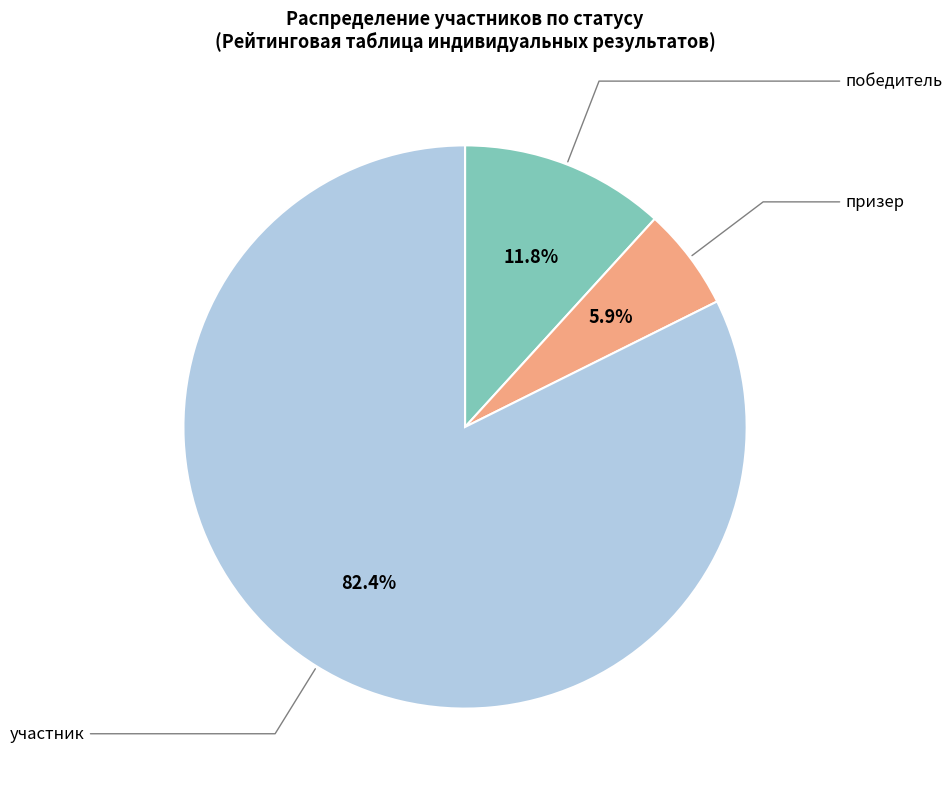

Is there a majority slice in this chart?

Yes